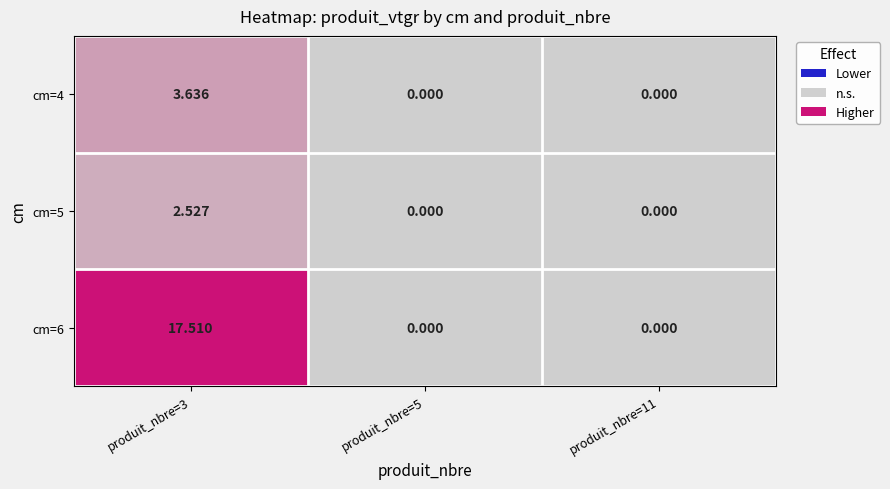

How many distinct data groups are displayed?

3